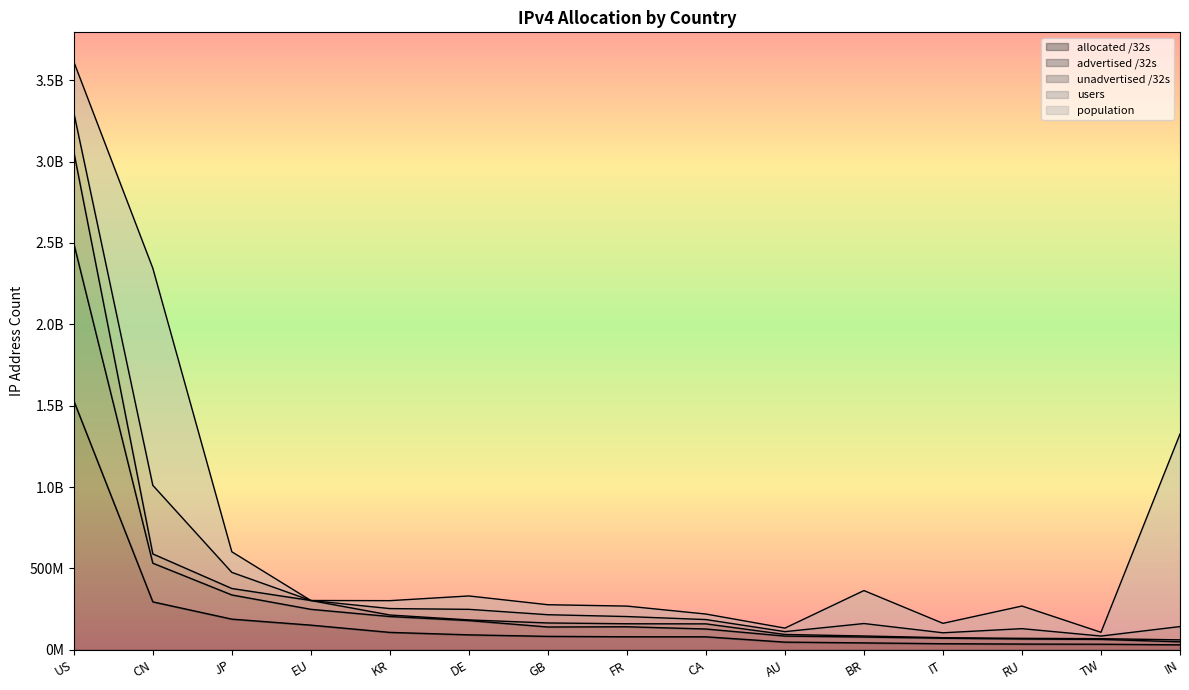

What is the difference between the advertised /32s values at FR and EU?

107235584